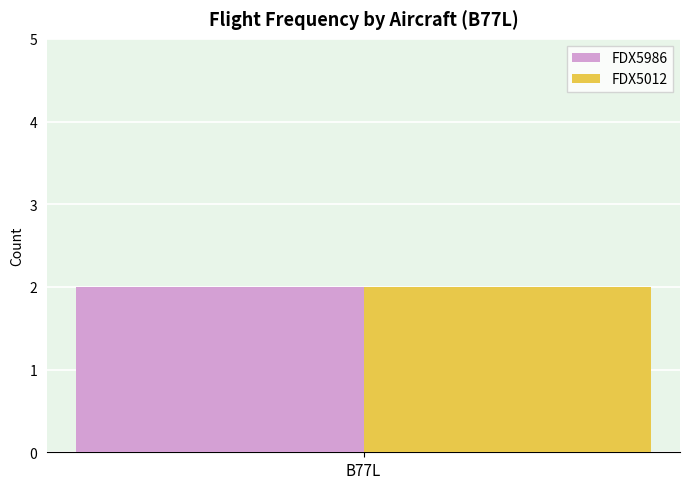

True or false: FDX5986 has a value of 1 at 1.

False